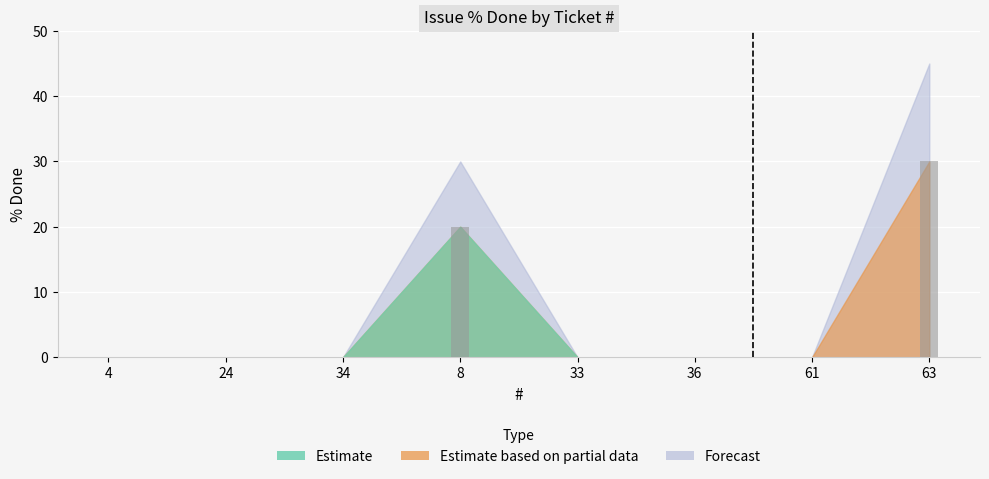

How many series are shown in this chart?

1